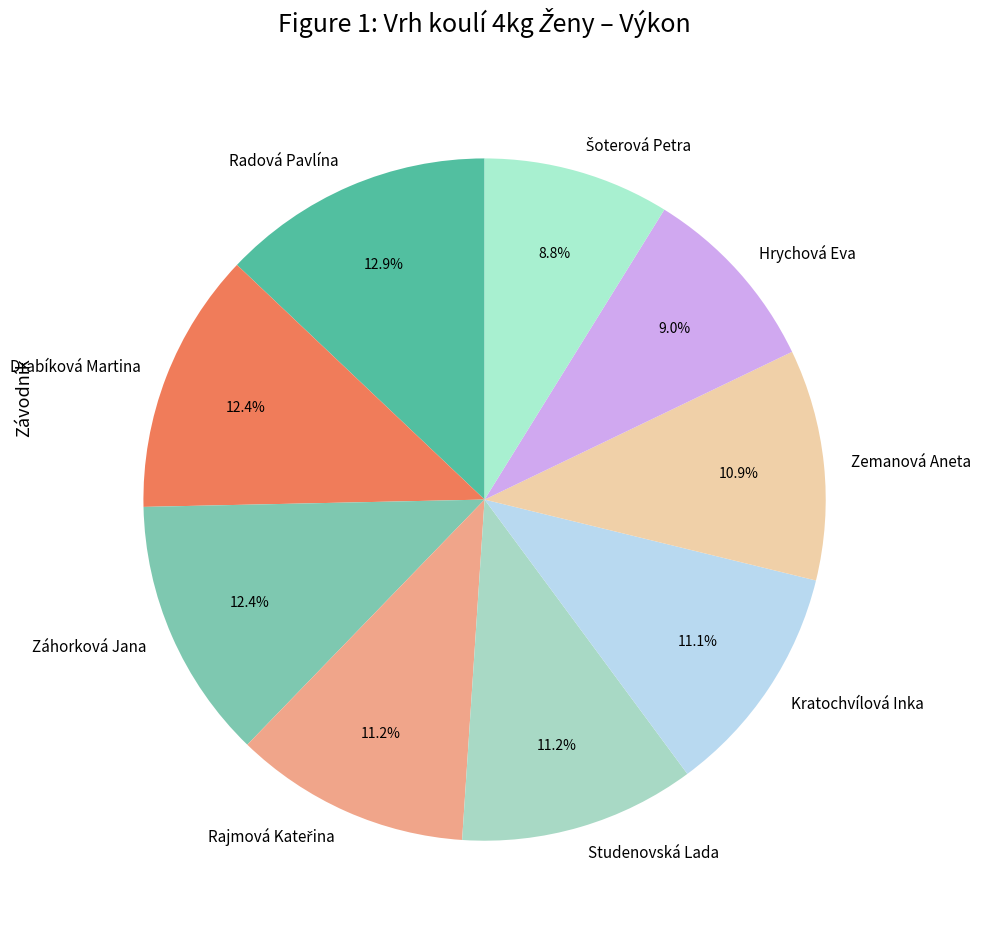

To the nearest percent, what is the difference between the largest and smallest slice percentages?

4%